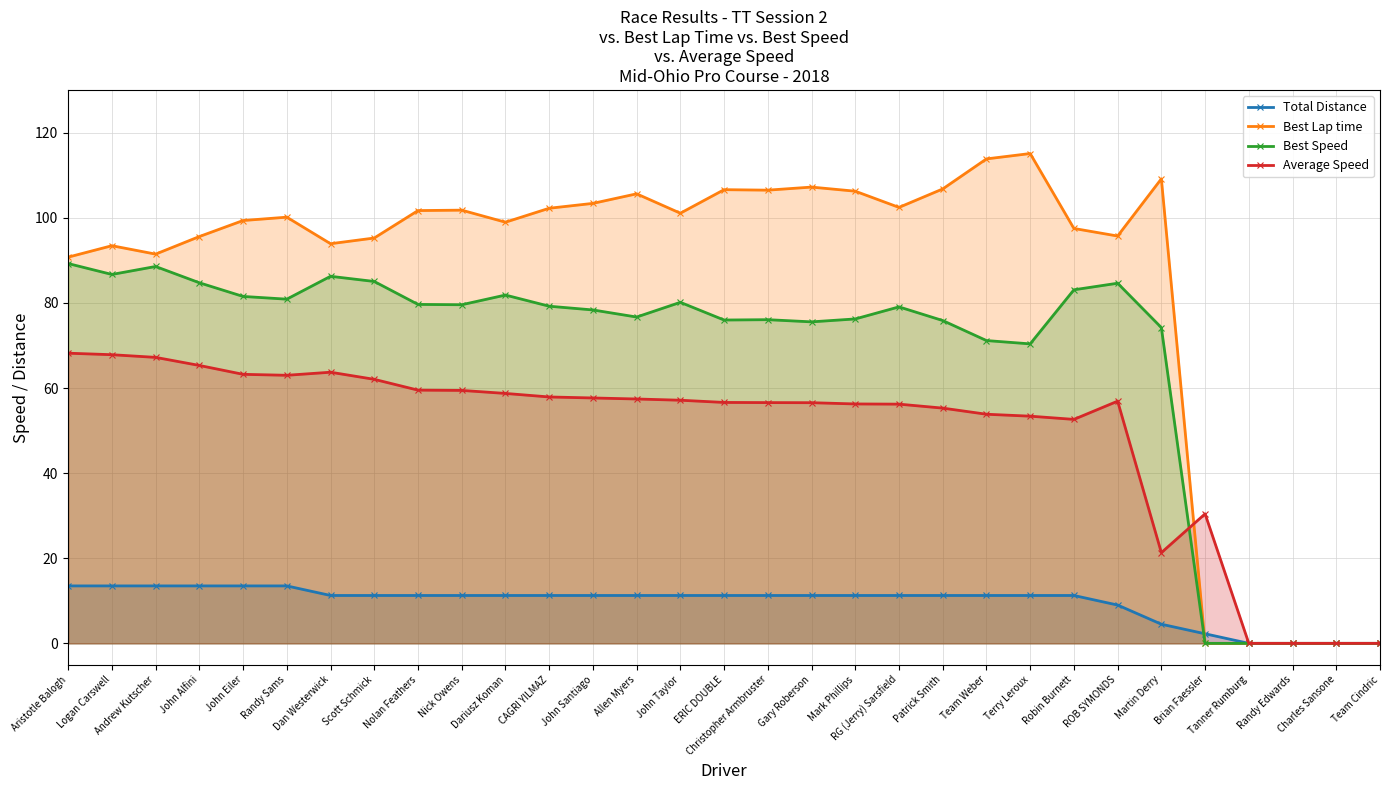

Reading left to right, extract all data points from this chart.

Total Distance: Aristotle Balogh=13.5	Logan Carswell=13.5	Andrew Kutscher=13.5	John Alfini=13.5	John Eiler=13.5	Randy Sams=13.5	Dan Westerwick=11.2	Scott Schmick=11.2	Nolan Feathers=11.2	Nick Owens=11.2	Dariusz Koman=11.2	CAGRI YILMAZ=11.2	John Santiago=11.2	Allen Myers=11.2	John Taylor=11.2	ERIC DOUBLE=11.2	Christopher Armbruster=11.2	Gary Roberson=11.2	Mark Phillips=11.2	RG (Jerry) Sarsfield=11.2	Patrick Smith=11.2	Team Weber=11.2	Terry Leroux=11.2	Robin Burnett=11.2	ROB SYMONDS=9.0	Martin Derry=4.5	Brian Faessler=2.2	Tanner Rumburg=0.0	Randy Edwards=0.0	Charles Sansone=0.0	Team Cindric=0.0
Best Lap time: Aristotle Balogh=90.8	Logan Carswell=93.4	Andrew Kutscher=91.5	John Alfini=95.6	John Eiler=99.4	Randy Sams=100.1	Dan Westerwick=93.9	Scott Schmick=95.3	Nolan Feathers=101.7	Nick Owens=101.8	Dariusz Koman=99.0	CAGRI YILMAZ=102.2	John Santiago=103.4	Allen Myers=105.6	John Taylor=101.1	ERIC DOUBLE=106.6	Christopher Armbruster=106.5	Gary Roberson=107.2	Mark Phillips=106.3	RG (Jerry) Sarsfield=102.4	Patrick Smith=106.8	Team Weber=113.8	Terry Leroux=115.1	Robin Burnett=97.5	ROB SYMONDS=95.7	Martin Derry=109.2	Brian Faessler=0.0	Tanner Rumburg=0.0	Randy Edwards=0.0	Charles Sansone=0.0	Team Cindric=0.0
Best Speed: Aristotle Balogh=89.3	Logan Carswell=86.7	Andrew Kutscher=88.6	John Alfini=84.7	John Eiler=81.5	Randy Sams=80.9	Dan Westerwick=86.3	Scott Schmick=85.0	Nolan Feathers=79.6	Nick Owens=79.6	Dariusz Koman=81.8	CAGRI YILMAZ=79.2	John Santiago=78.3	Allen Myers=76.7	John Taylor=80.1	ERIC DOUBLE=76.0	Christopher Armbruster=76.1	Gary Roberson=75.5	Mark Phillips=76.2	RG (Jerry) Sarsfield=79.1	Patrick Smith=75.9	Team Weber=71.2	Terry Leroux=70.4	Robin Burnett=83.1	ROB SYMONDS=84.6	Martin Derry=74.2	Brian Faessler=0.0	Tanner Rumburg=0.0	Randy Edwards=0.0	Charles Sansone=0.0	Team Cindric=0.0
Average Speed: Aristotle Balogh=68.2	Logan Carswell=67.8	Andrew Kutscher=67.2	John Alfini=65.3	John Eiler=63.2	Randy Sams=63.0	Dan Westerwick=63.7	Scott Schmick=62.0	Nolan Feathers=59.5	Nick Owens=59.4	Dariusz Koman=58.7	CAGRI YILMAZ=57.9	John Santiago=57.7	Allen Myers=57.4	John Taylor=57.1	ERIC DOUBLE=56.6	Christopher Armbruster=56.6	Gary Roberson=56.6	Mark Phillips=56.3	RG (Jerry) Sarsfield=56.2	Patrick Smith=55.3	Team Weber=53.8	Terry Leroux=53.4	Robin Burnett=52.6	ROB SYMONDS=56.9	Martin Derry=21.3	Brian Faessler=30.4	Tanner Rumburg=0.0	Randy Edwards=0.0	Charles Sansone=0.0	Team Cindric=0.0